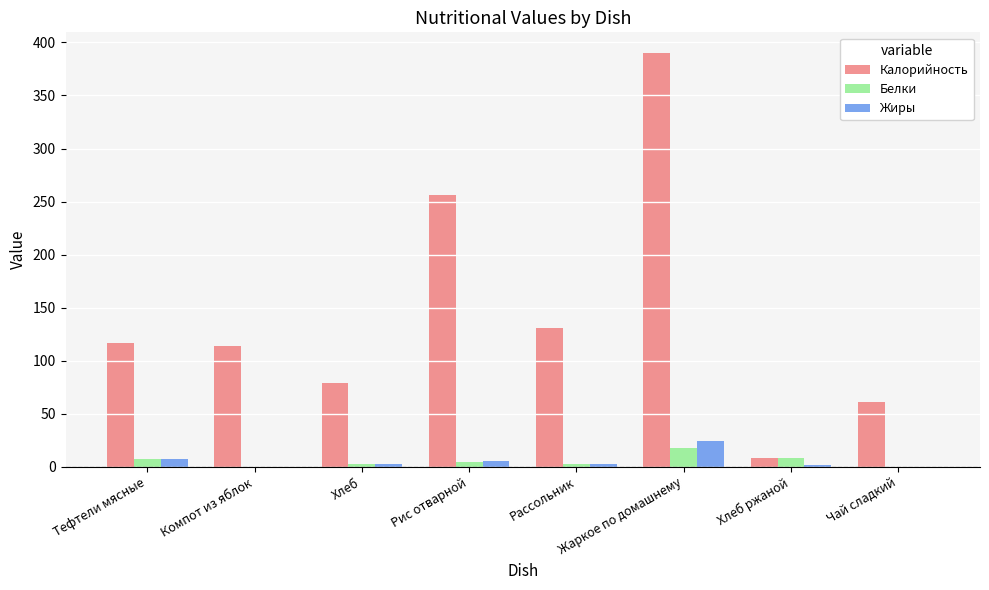

Which series has the largest total across all categories?

Калорийность